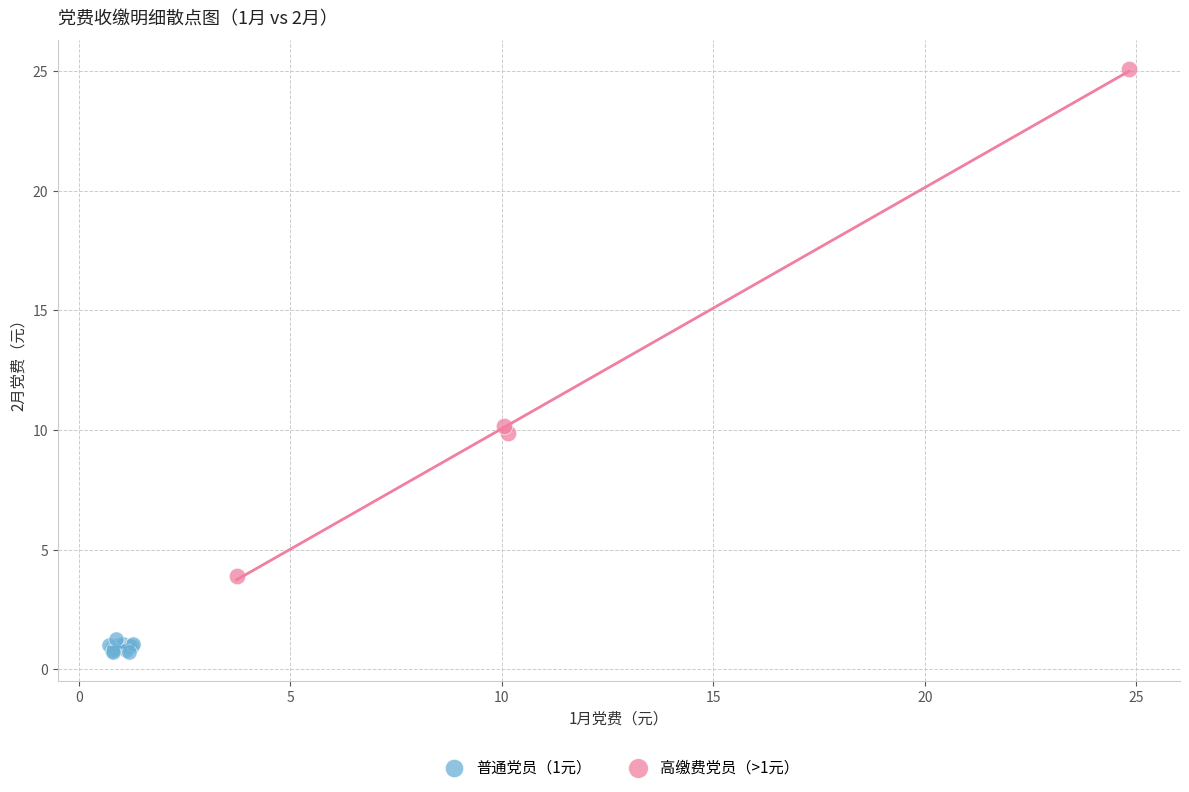

Which series contains the highest Y value?

高缴费党员（>1元）